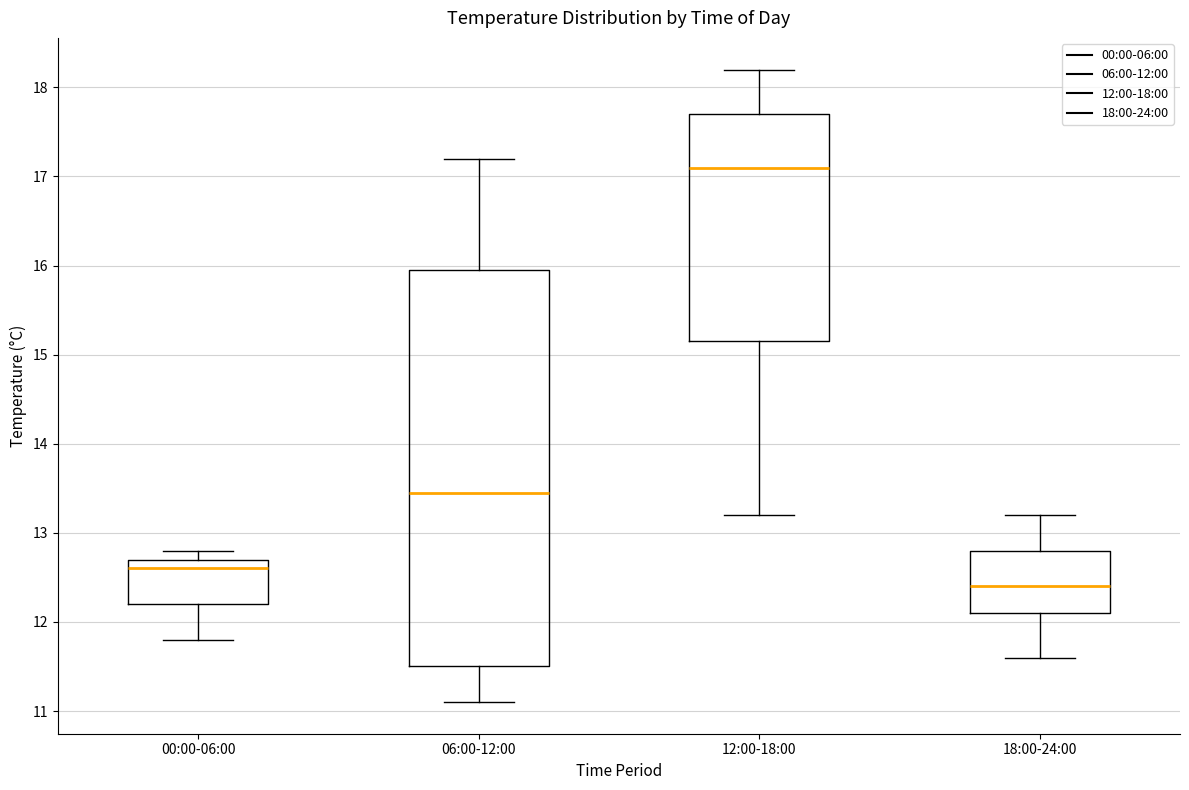

Where does the lower whisker of the box for 18:00-24:00 end on the y-axis? The values are not printed on the chart, so give them approximately, as read against the axis.

11.6